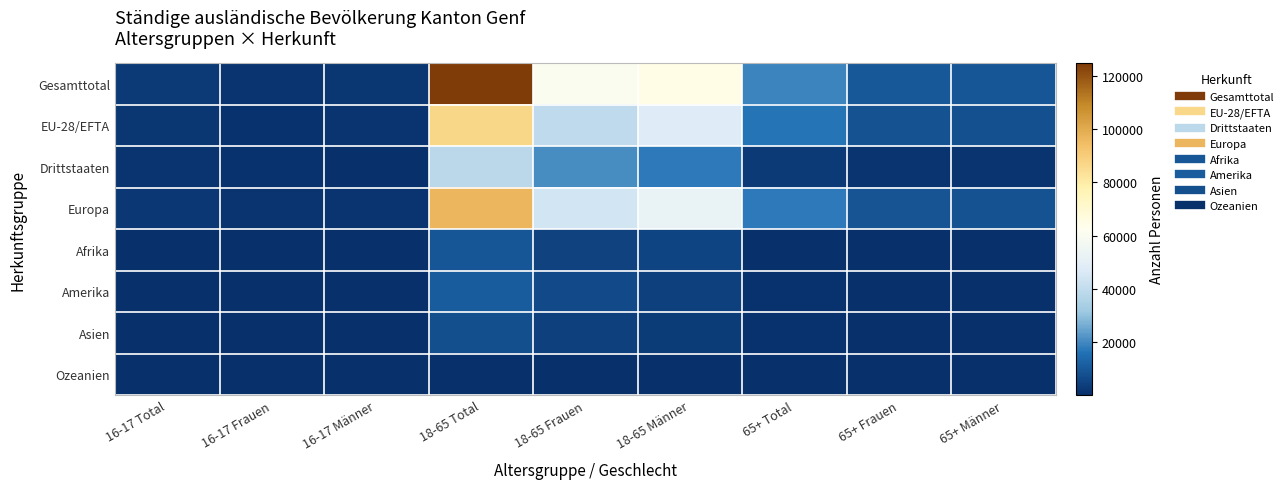

Count the number of data series in this chart.

8